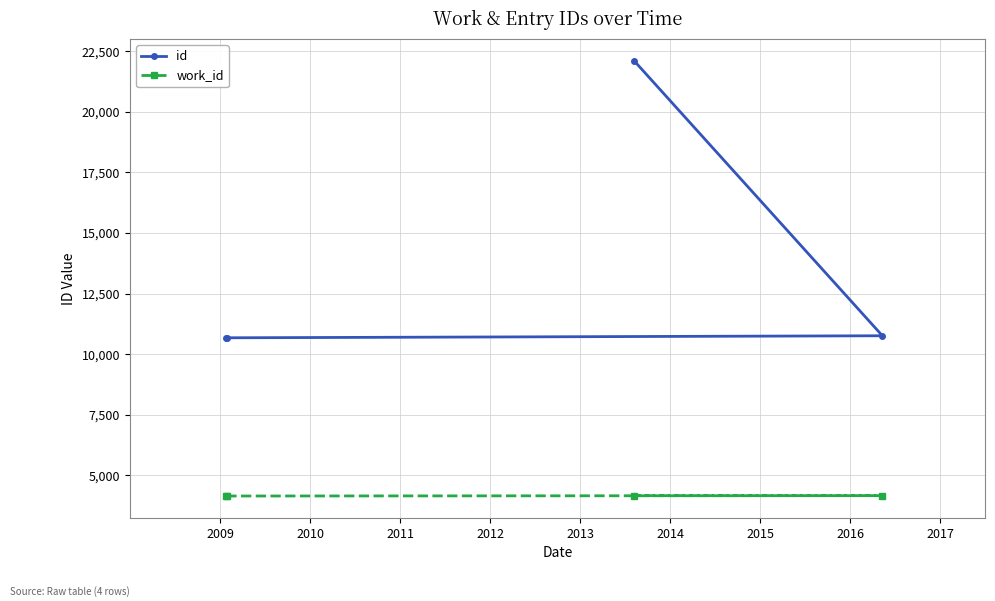

What is the highest value of the work_id series?

4167